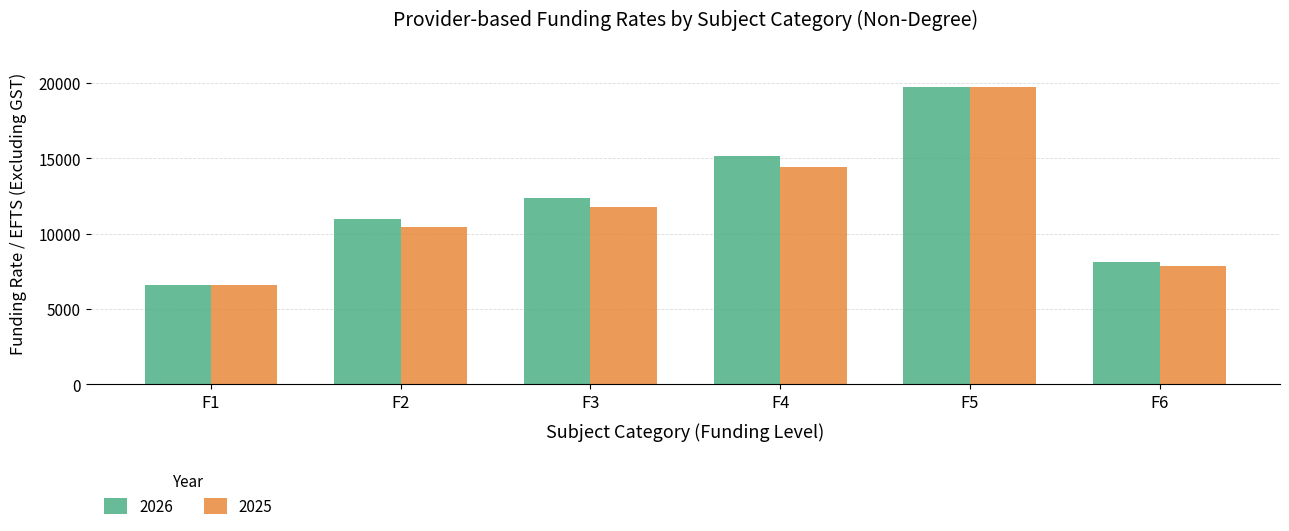

What is the maximum value shown in the chart?

19753